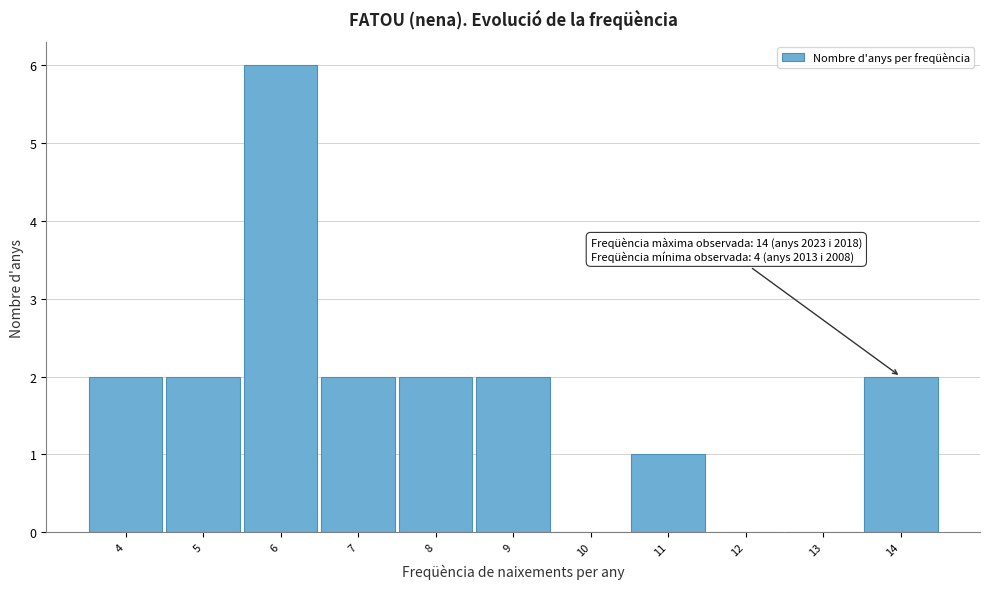

Which range on the x-axis has the tallest bar?

5.5 to 6.5